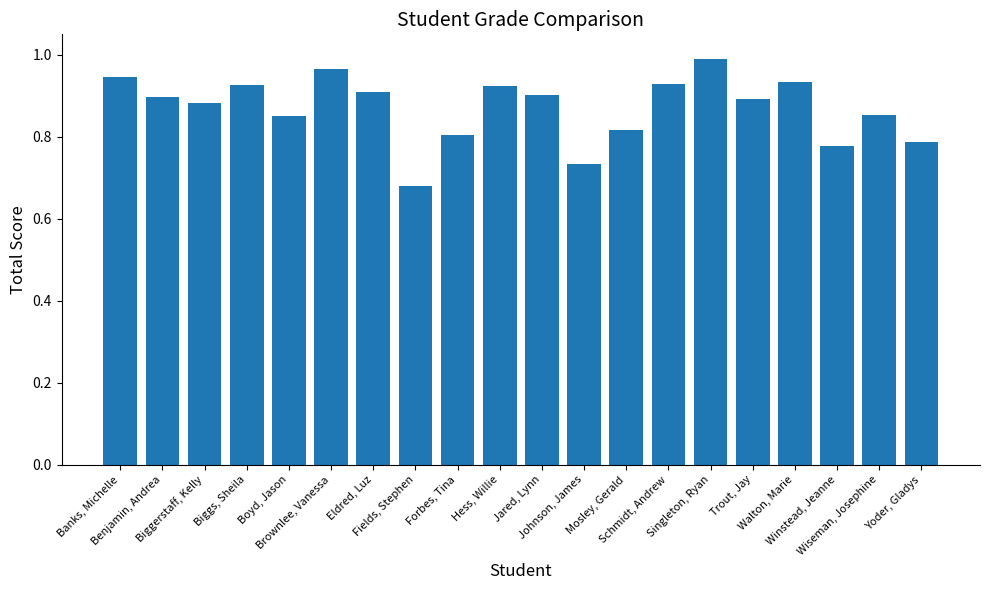

What is the label of the 6th bar from the left?

Brownlee, Vanessa